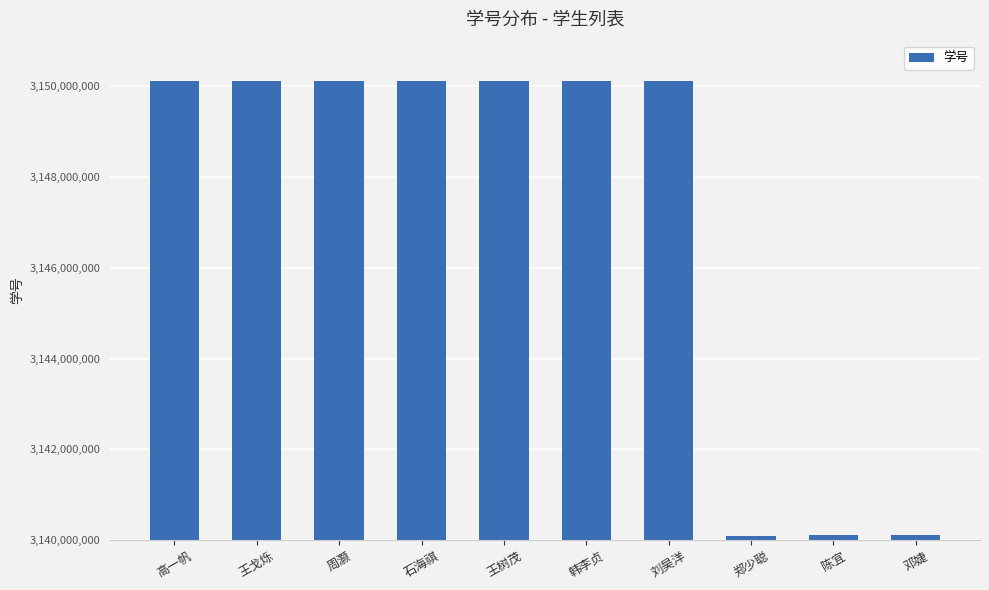

What is the greatest value displayed?

3150105763